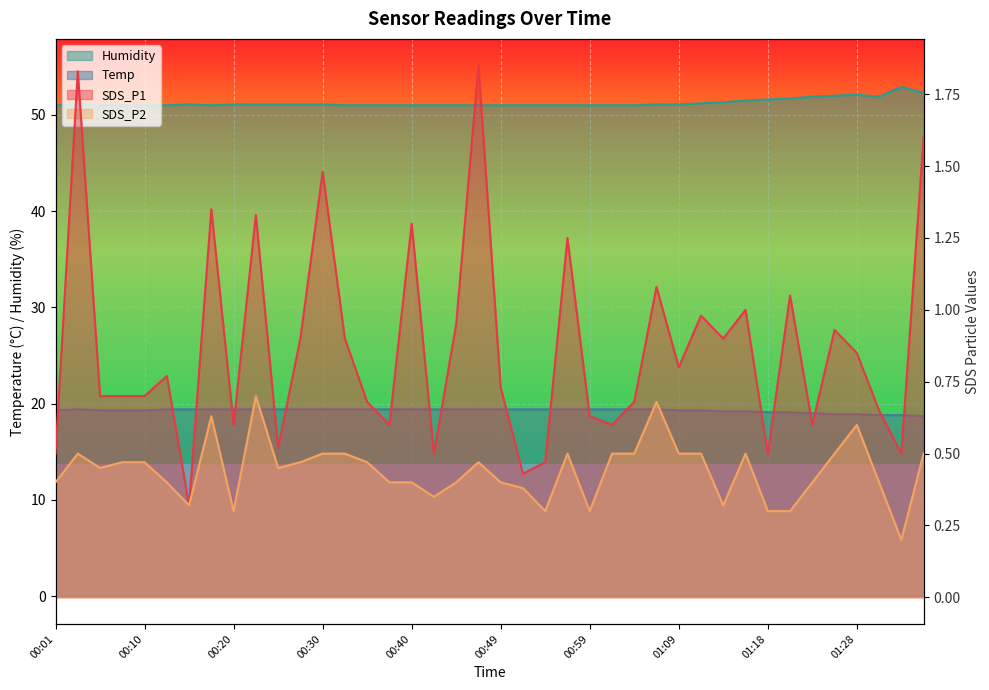

Reading right to left, list all the values displayed in this chart.

SDS_P1: 1.6	0.5	0.7	0.8	0.9	0.6	1.1	0.5	1.0	0.9	1.0	0.8	1.1	0.7	0.6	0.6	1.2	0.5	0.4	0.7	1.9	0.9	0.5	1.3	0.6	0.7	0.9	1.5	0.9	0.5	1.3	0.6	1.4	0.3	0.8	0.7	0.7	0.7	1.8	0.5
SDS_P2: 0.5	0.2	0.4	0.6	0.5	0.4	0.3	0.3	0.5	0.3	0.5	0.5	0.7	0.5	0.5	0.3	0.5	0.3	0.4	0.4	0.5	0.4	0.3	0.4	0.4	0.5	0.5	0.5	0.5	0.5	0.7	0.3	0.6	0.3	0.4	0.5	0.5	0.5	0.5	0.4
Temp: 18.7	18.8	18.8	18.9	18.9	19.0	19.1	19.1	19.2	19.2	19.3	19.3	19.4	19.4	19.4	19.4	19.4	19.4	19.4	19.4	19.4	19.4	19.4	19.4	19.4	19.4	19.4	19.4	19.4	19.4	19.4	19.4	19.4	19.4	19.4	19.3	19.3	19.3	19.4	19.3
Humidity: 52.3	52.9	51.9	52.1	52.0	51.9	51.7	51.6	51.5	51.3	51.2	51.1	51.1	51.0	51.0	51.0	51.0	51.0	51.0	51.0	51.0	51.0	51.0	51.0	51.0	51.0	51.0	51.1	51.1	51.1	51.1	51.1	51.0	51.1	51.0	51.0	51.0	51.0	51.1	51.0